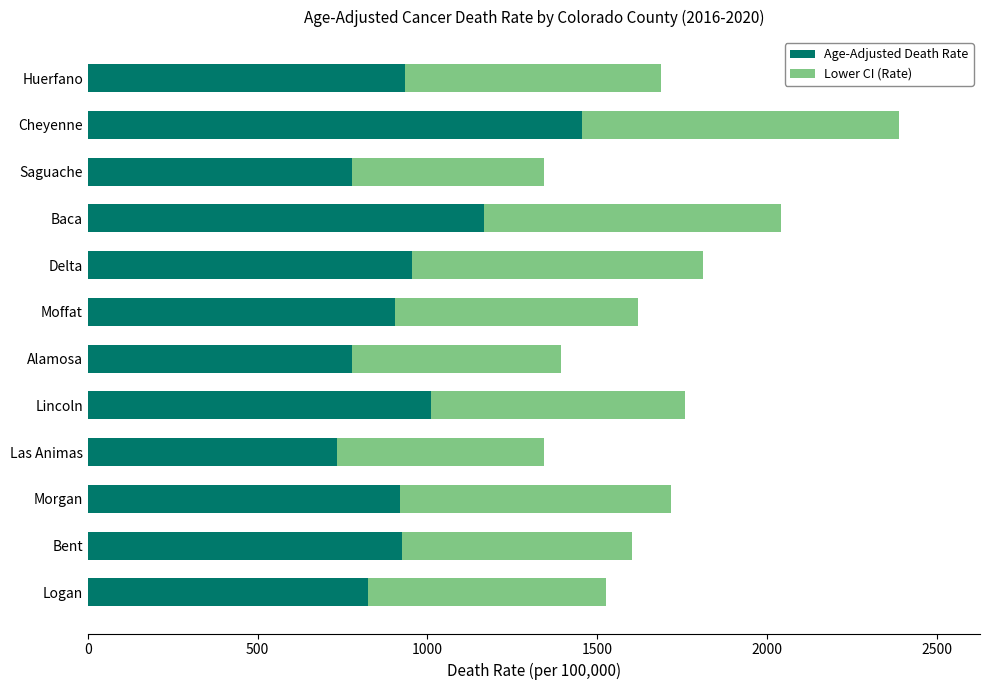

What is the sum of all Age-Adjusted Death Rate values?

11385.0